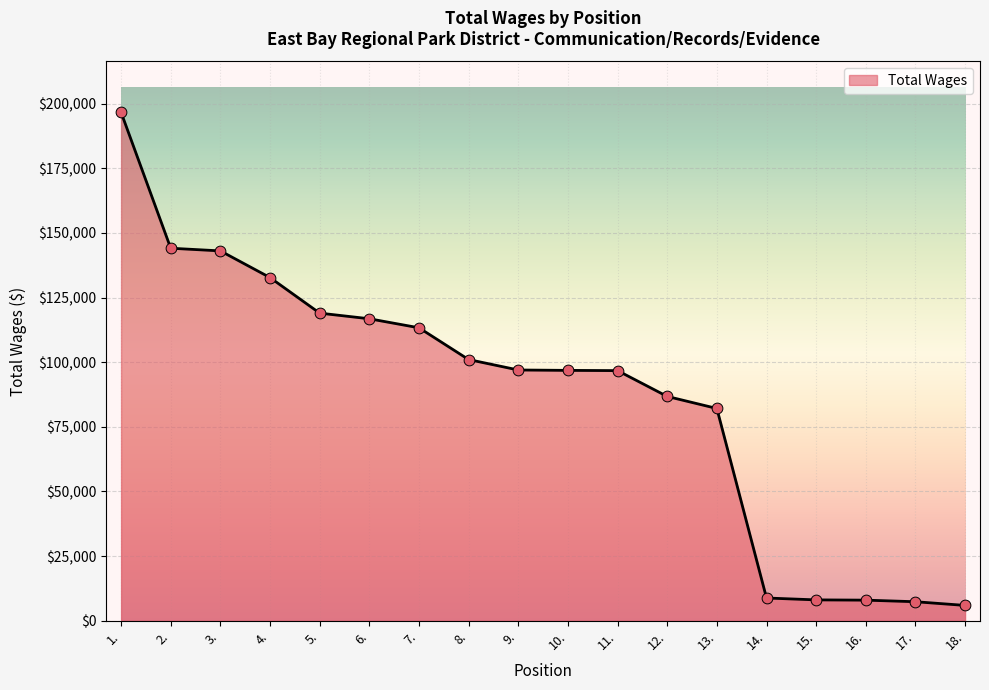

What is the ratio of the value at 6. to the value at 5.?

1.0